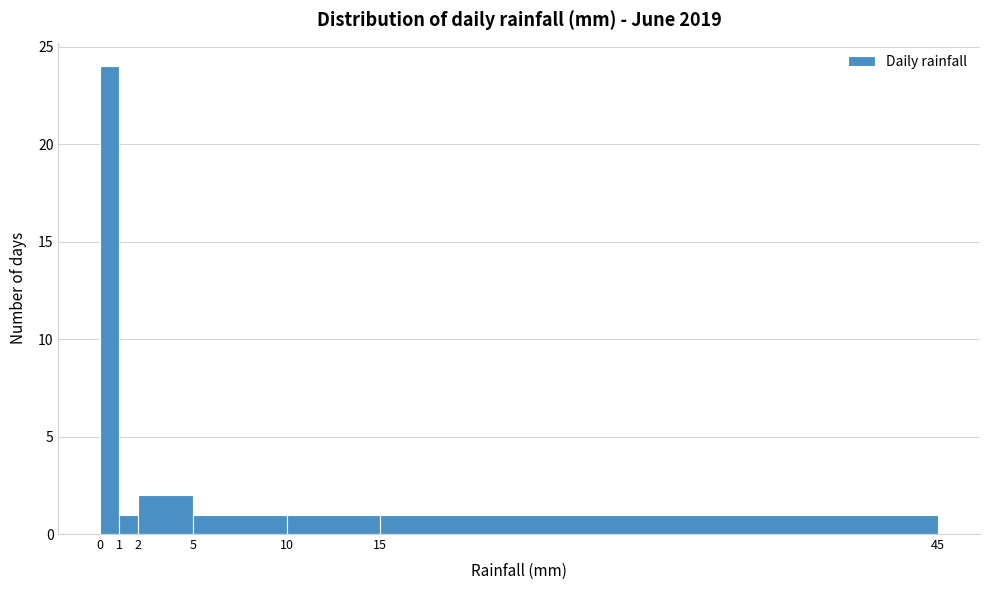

How tall is the bar that spans 1 to 2 on the x-axis? The values are not printed on the chart, so give them approximately, as read against the axis.

1